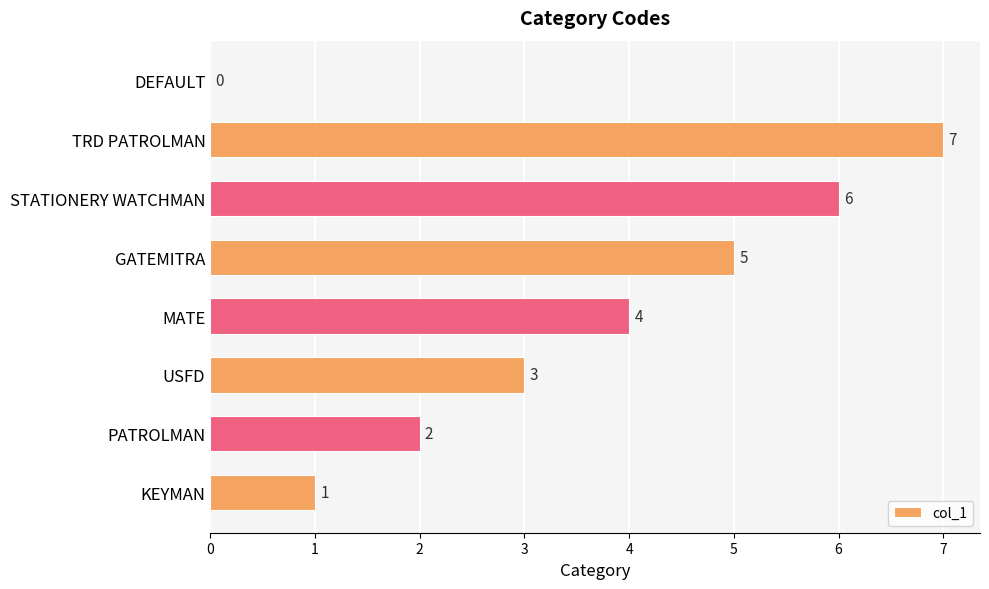

Between USFD and DEFAULT, which is larger?

USFD